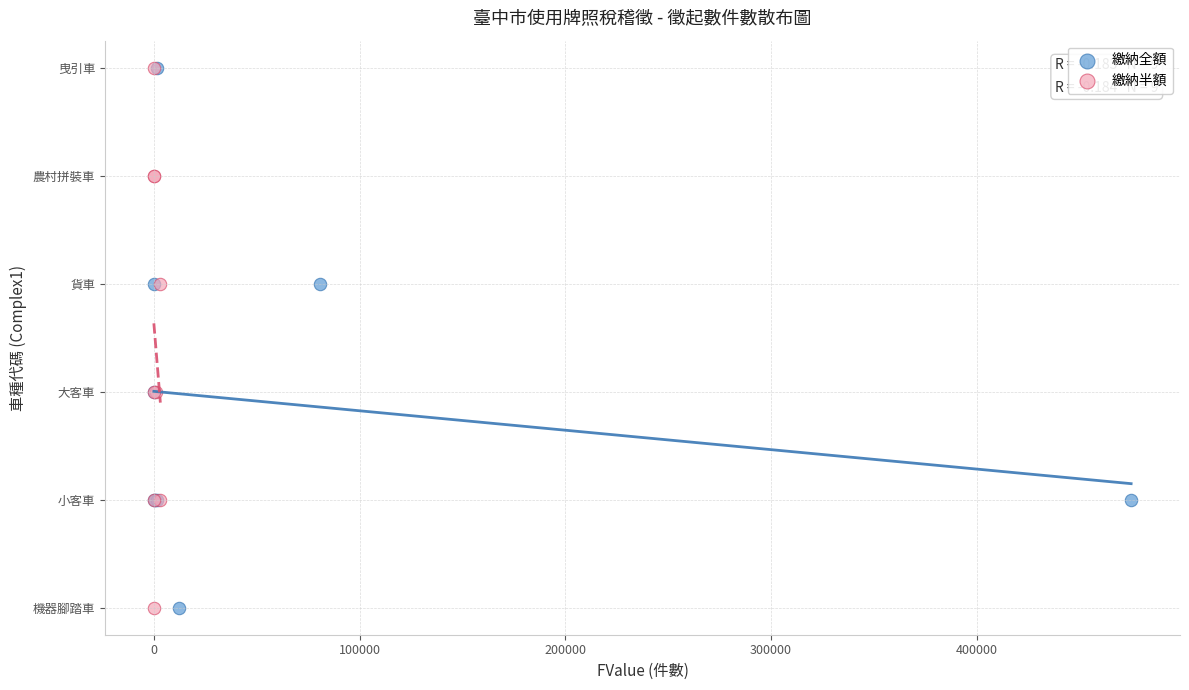

What are all the series names shown in the legend?

繳納全額, 繳納半額